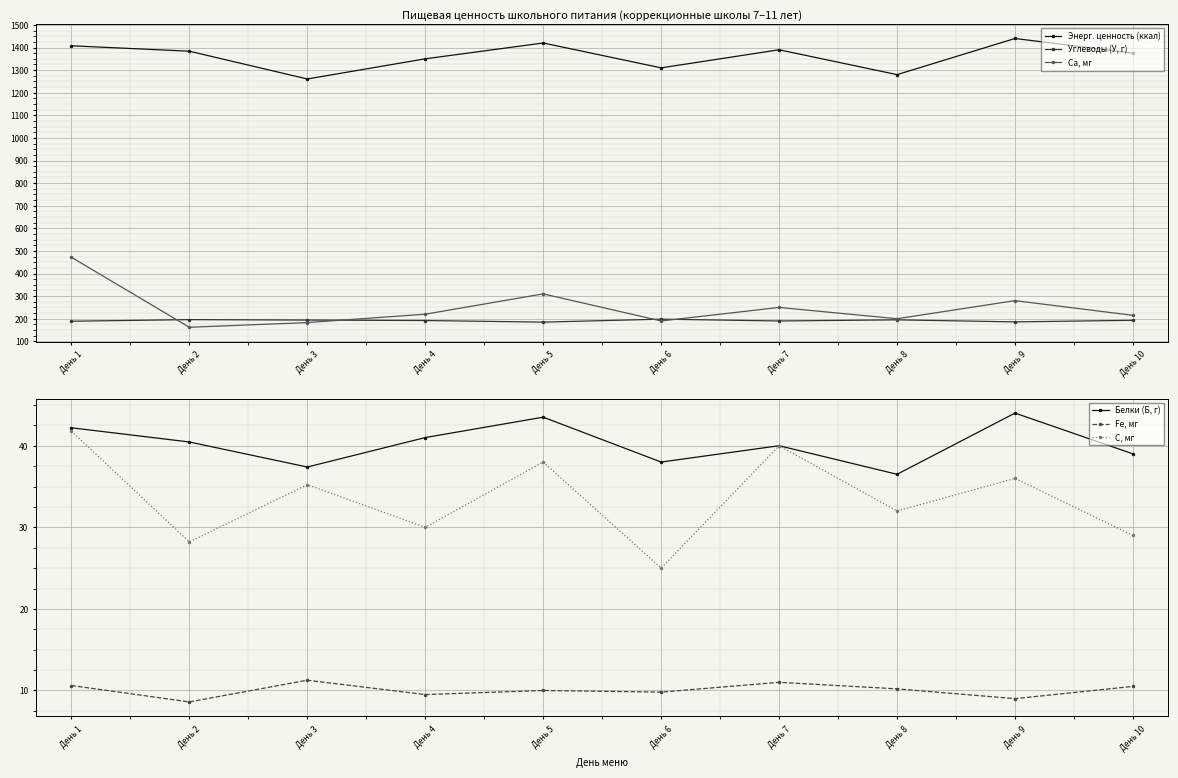

Between День 5 and День 8, which series saw the biggest shift?

Энерг. ценность (ккал)